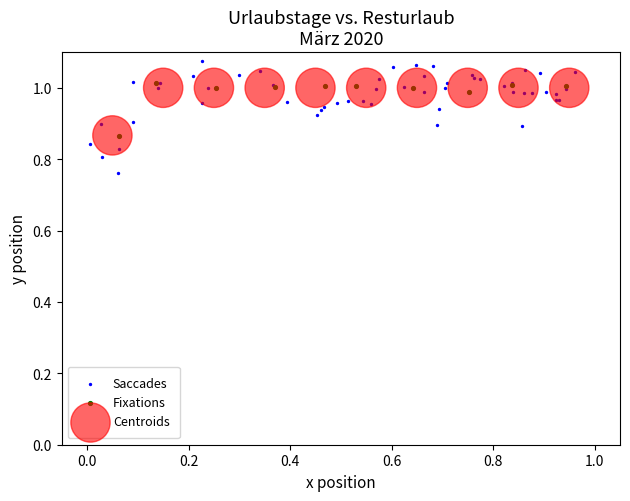

Which series reaches the maximum Y coordinate?

Saccades